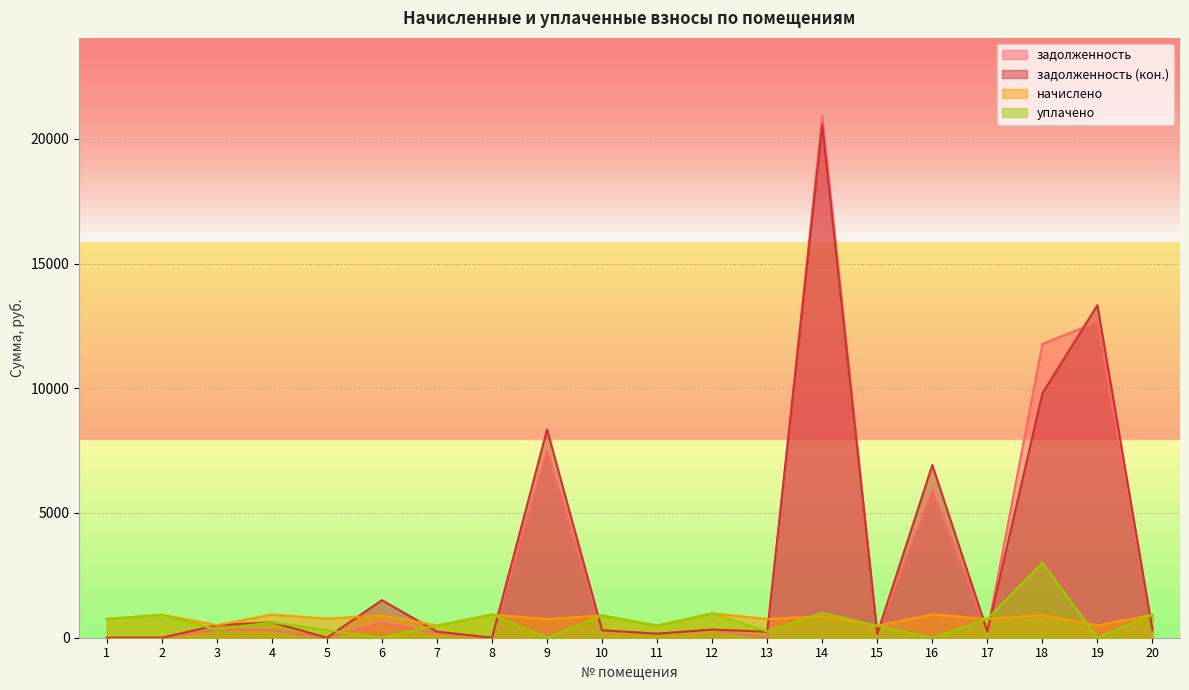

Which series has the largest range (max minus min)?

задолженность